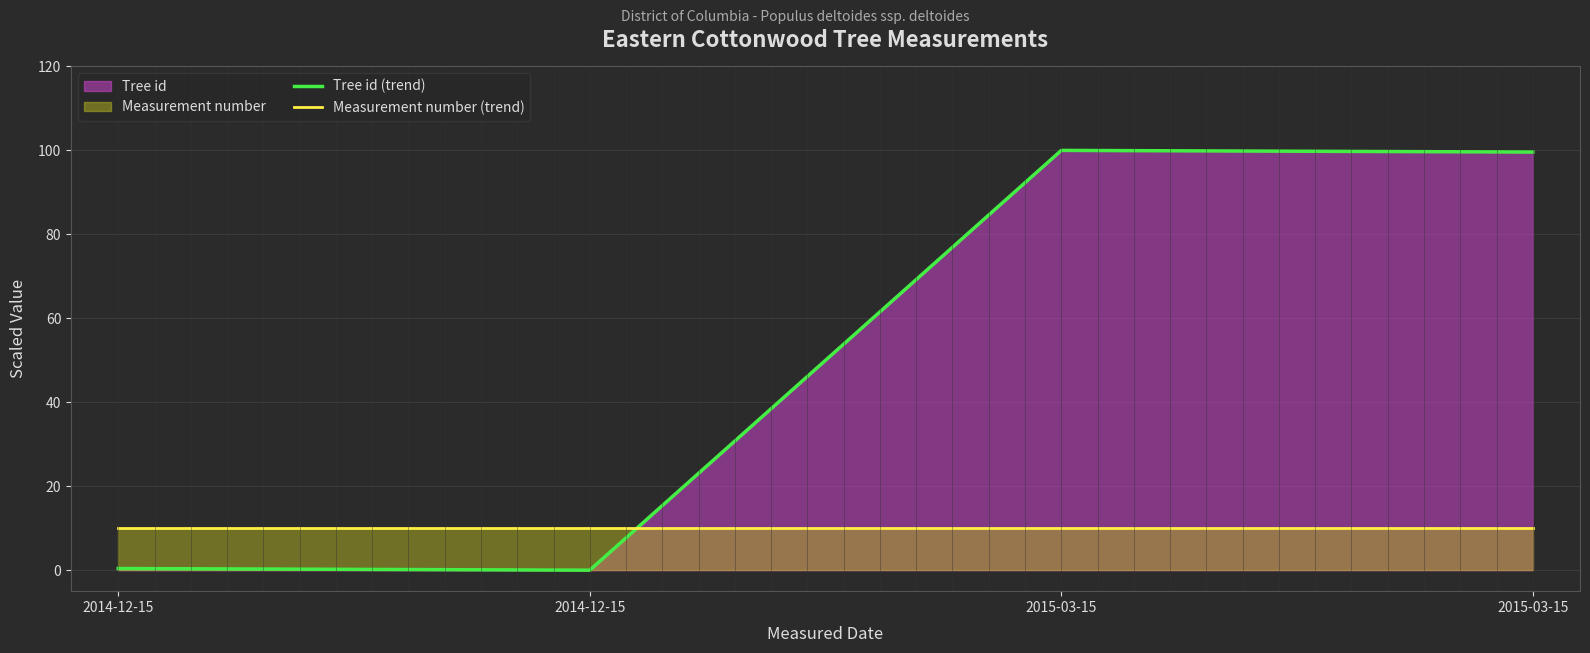

Which category has the lowest value across all series?

2014-12-15